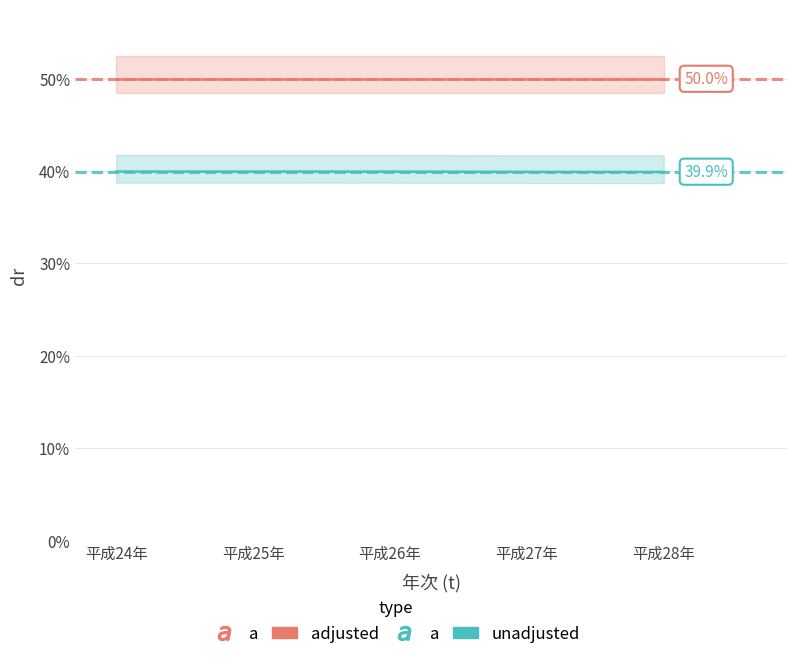

Count the number of data series in this chart.

2